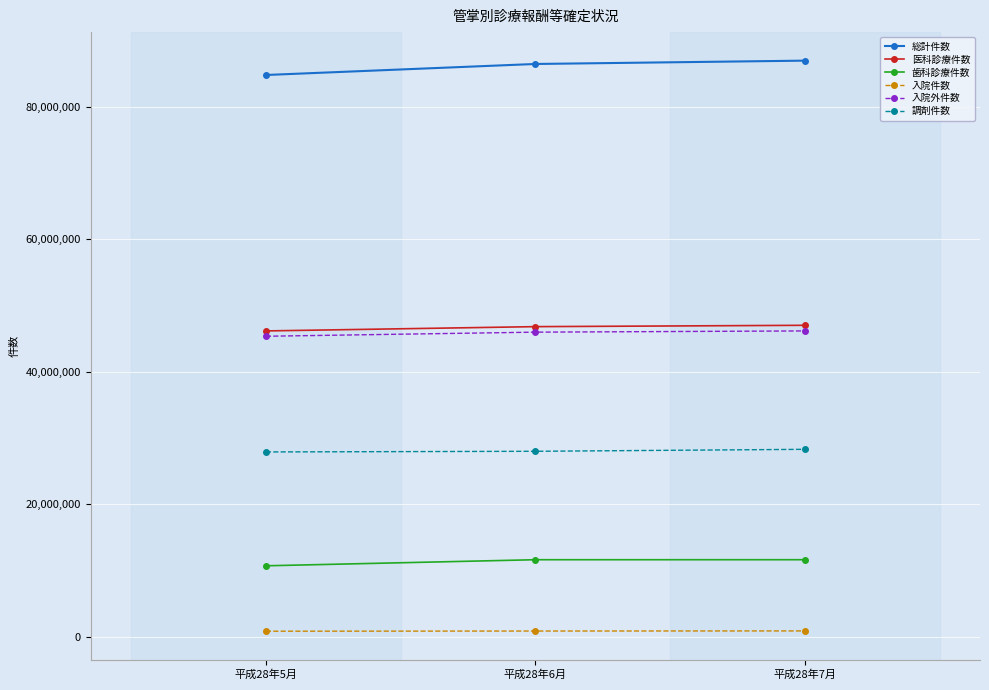

Rank the series by their maximum value, from lowest to highest.

入院件数, 歯科診療件数, 調剤件数, 入院外件数, 医科診療件数, 総計件数